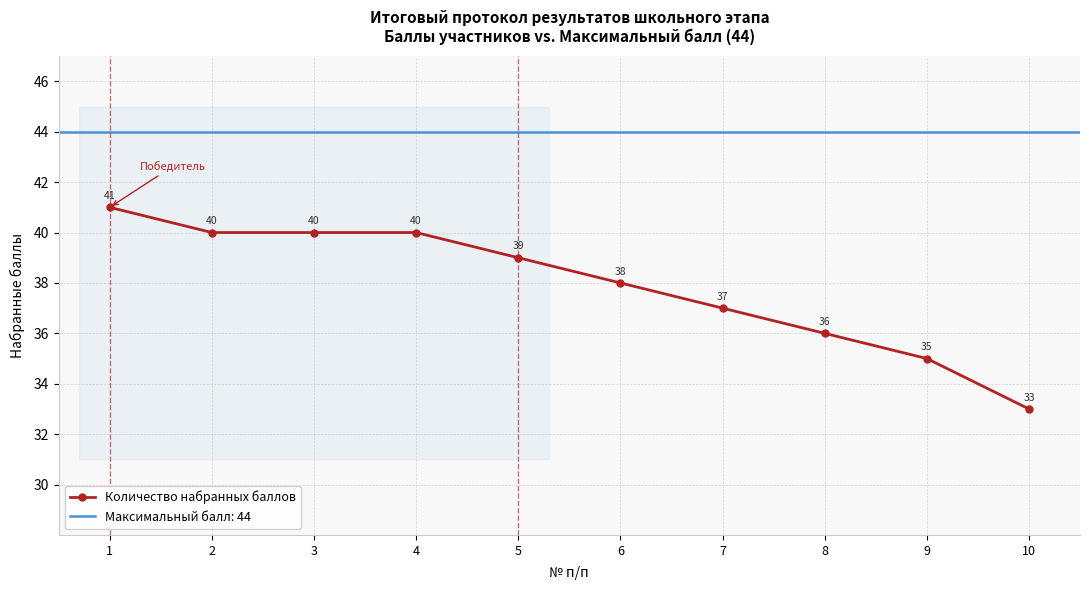

How many data points are above 39?

4